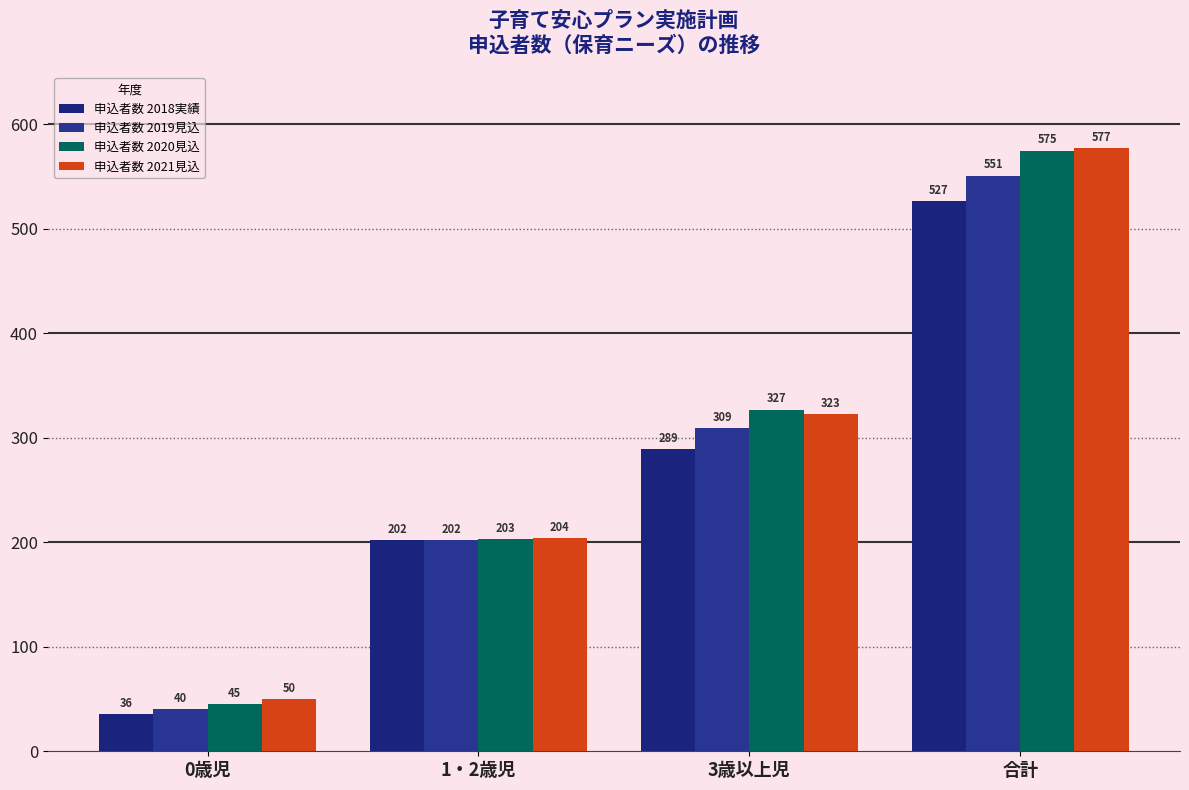

At which category is the sum across all series the highest?

合計